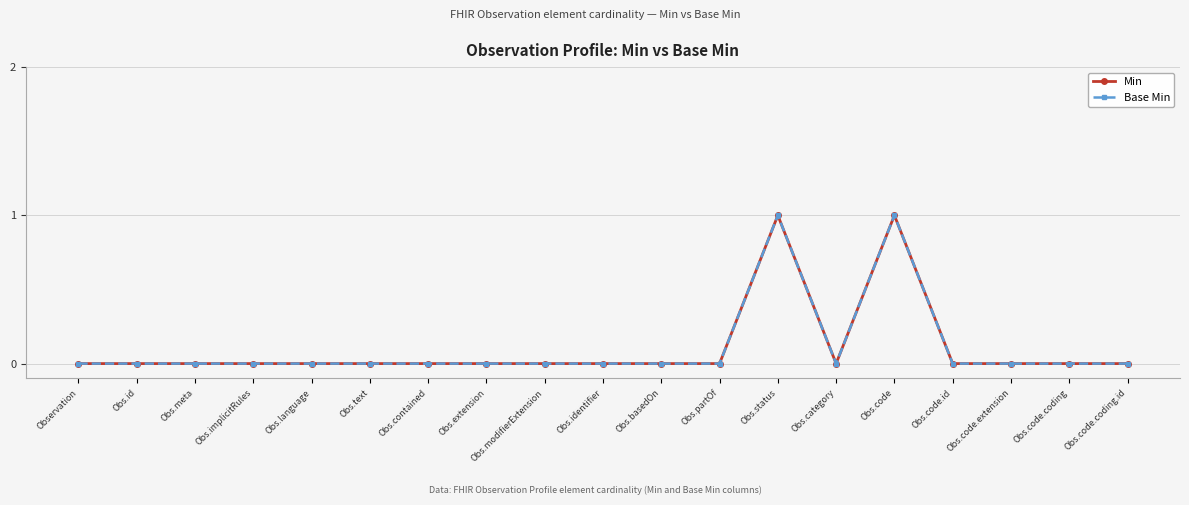

True or false: Min and Base Min intersect in this chart.

False